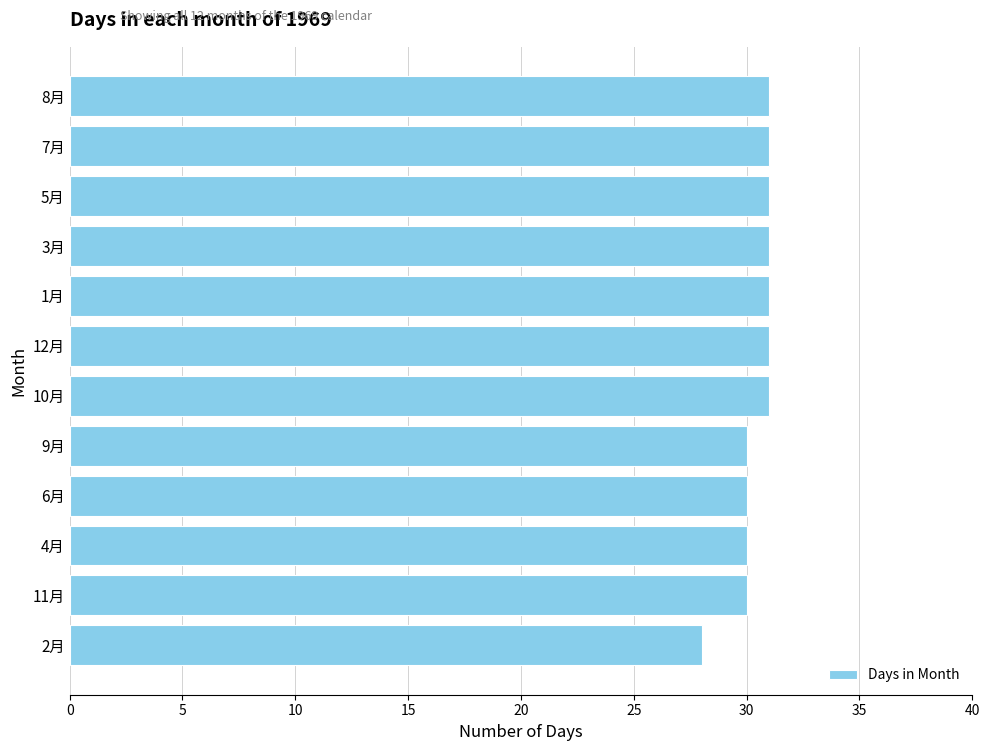

Count the values in the range 30 to 31.

11